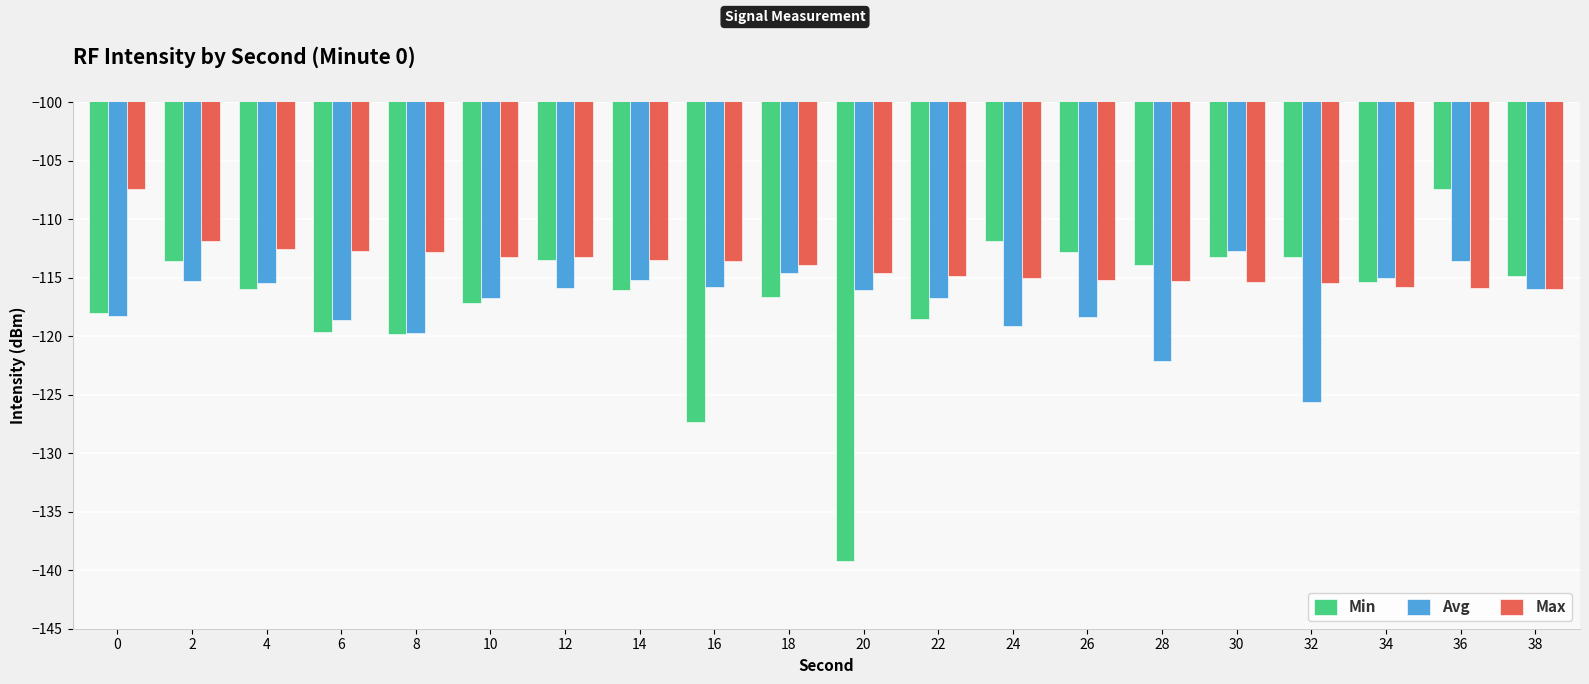

At which category is the sum across all series the highest?

36